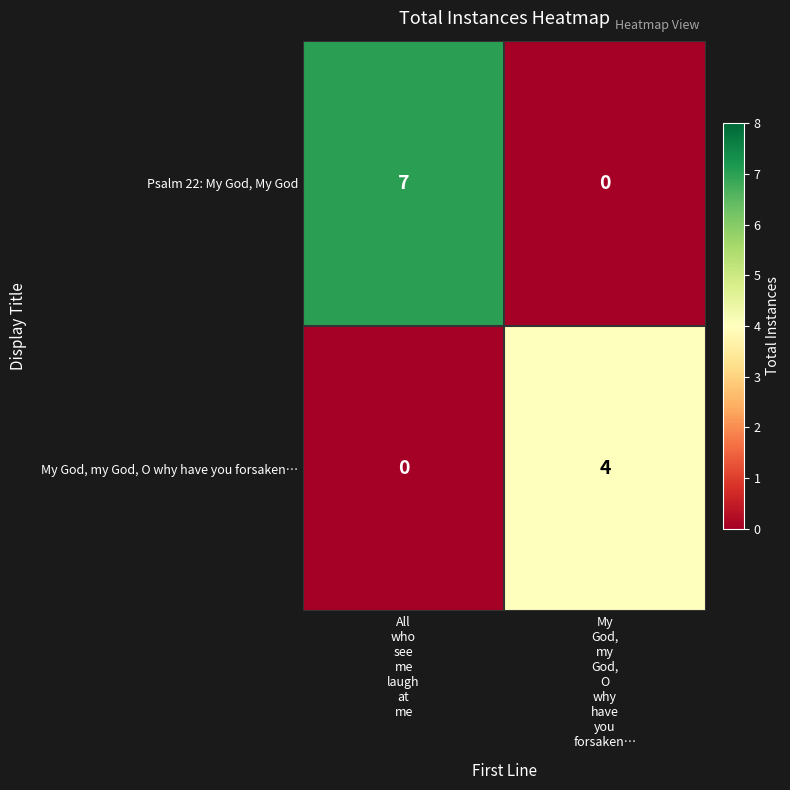

List the series in order of their peak value, highest first.

Psalm 22: My God, My God, My God, my God, O why have you forsaken…